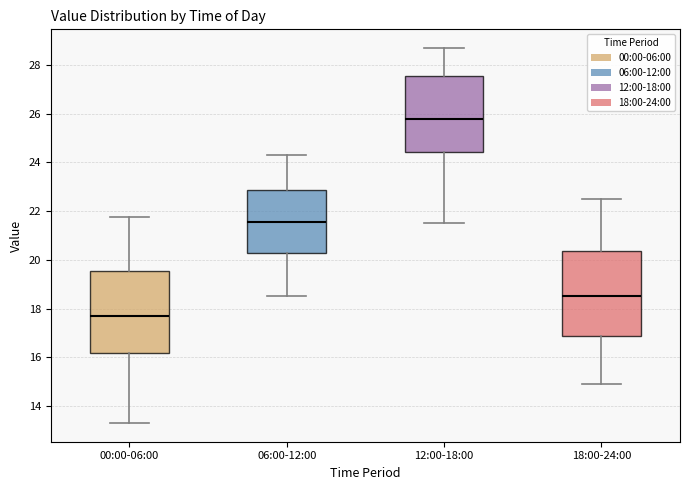

Reading left to right, read every box against the y-axis: the position of its median line, the range the box covers, and the ends of its whiskers. The values are not printed on the chart, so give them approximately, as read against the axis.

00:00-06:00: median 17.6, box 16.2 to 19.6, whiskers 13.4 to 21.8
06:00-12:00: median 21.6, box 20.4 to 22.8, whiskers 18.6 to 24.4
12:00-18:00: median 25.8, box 24.4 to 27.6, whiskers 21.6 to 28.8
18:00-24:00: median 18.6, box 16.8 to 20.4, whiskers 15.0 to 22.6